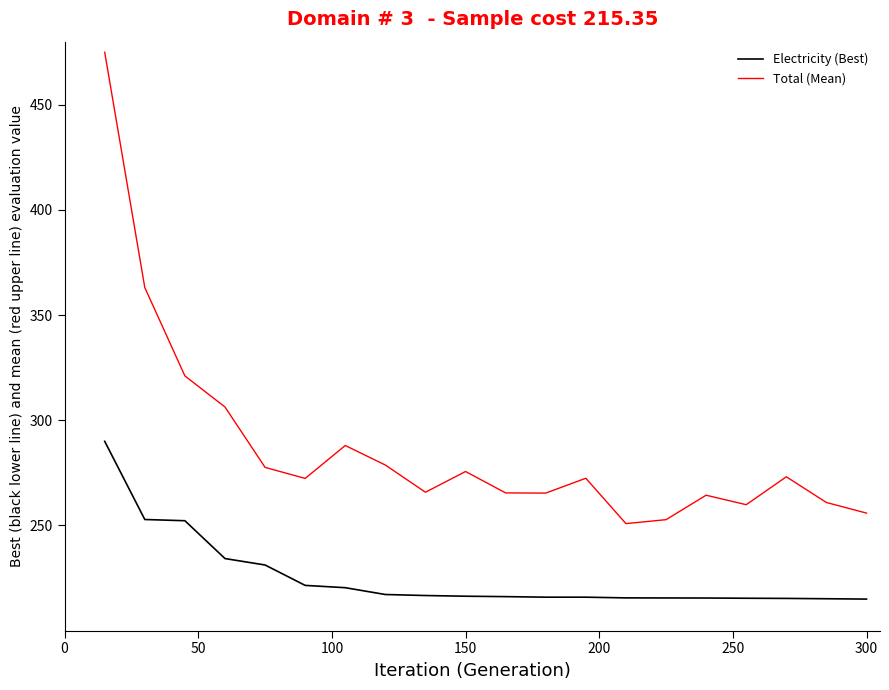

List the series in order of their peak value, highest first.

Total (Mean), Electricity (Best)